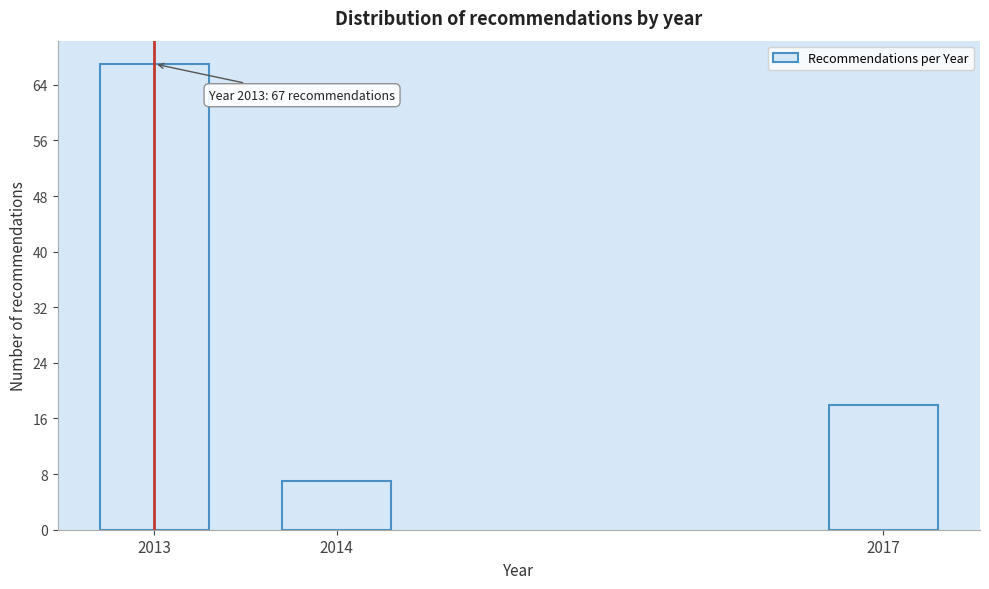

Reading left to right, transcribe all the data shown in this chart.

67	7	18